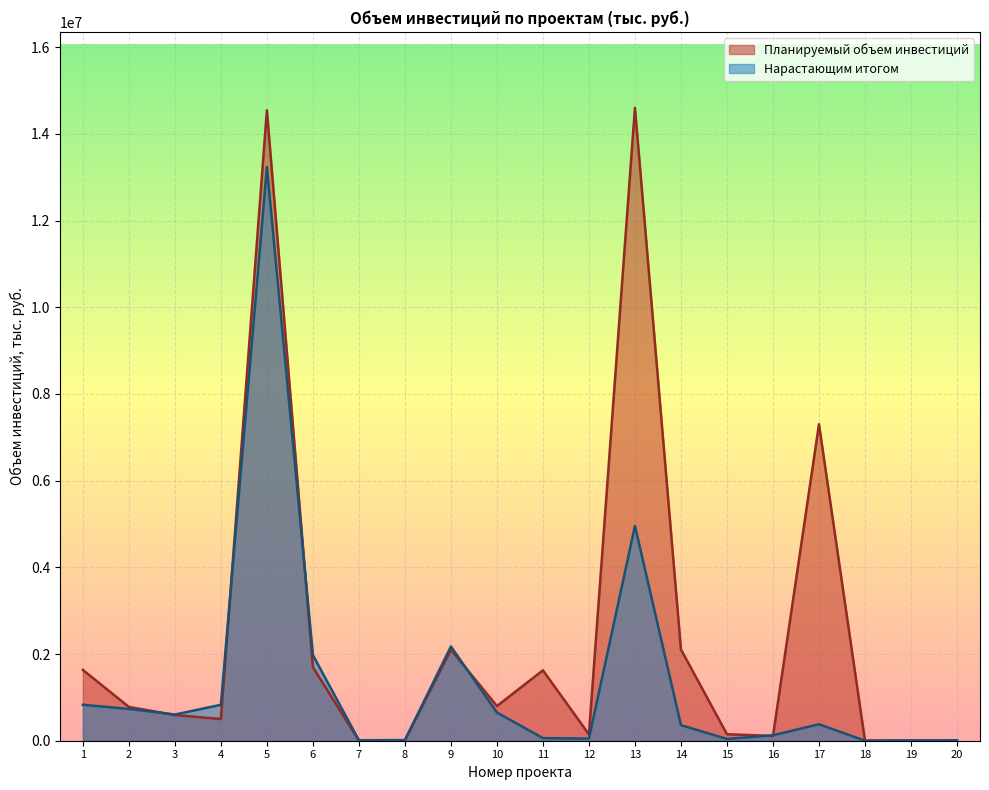

How many lines are shown in the chart?

2